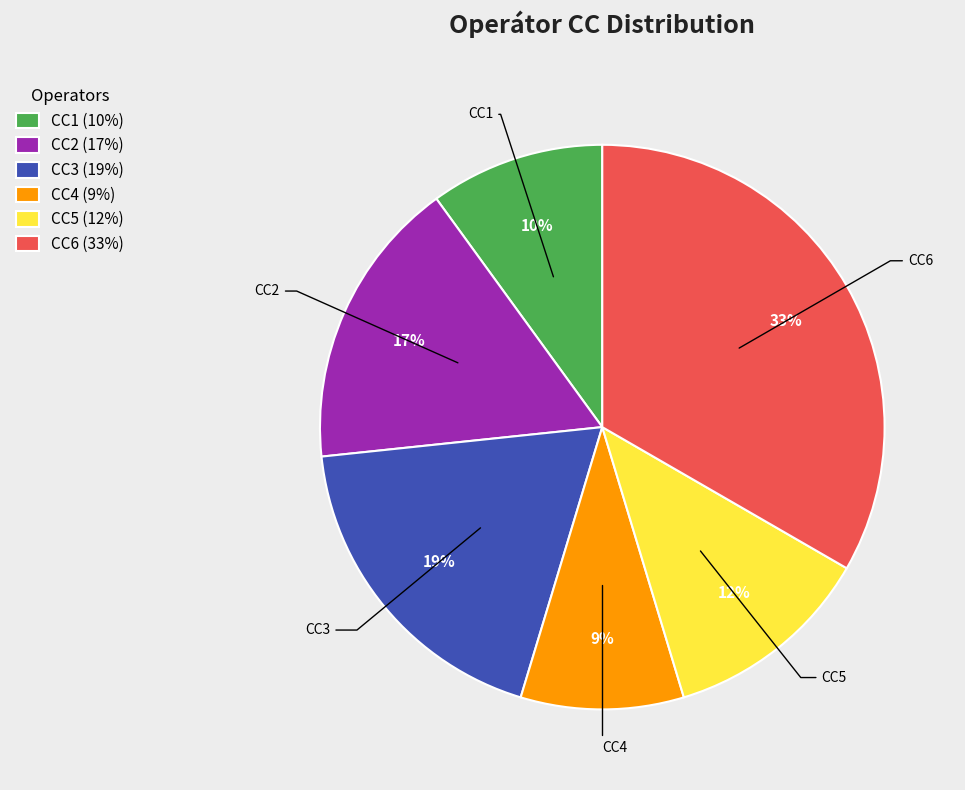

Combined, do CC5 (12%) and CC6 (33%) account for over 50%?

No